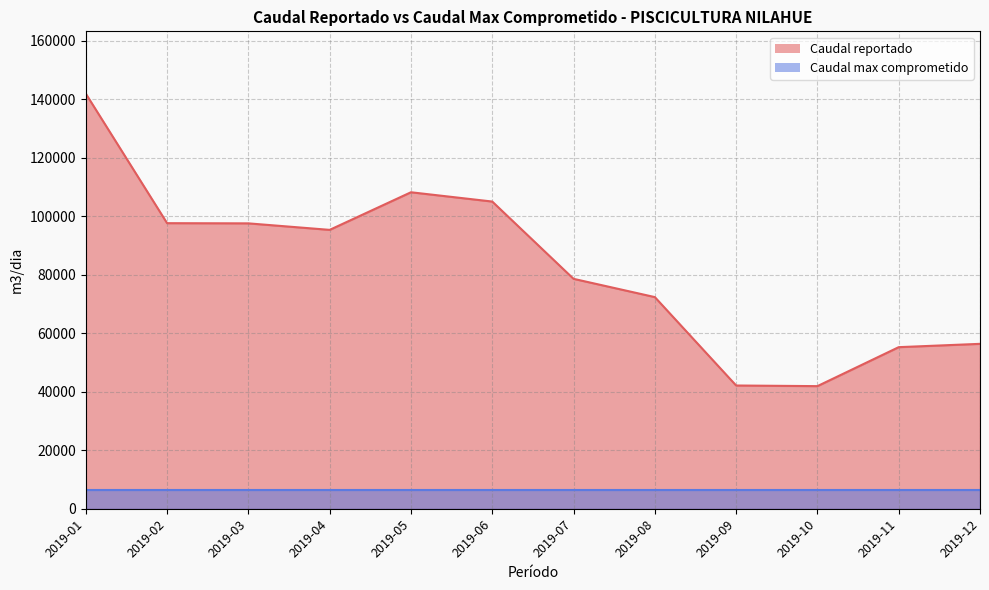

How many values exceed 95321?

5